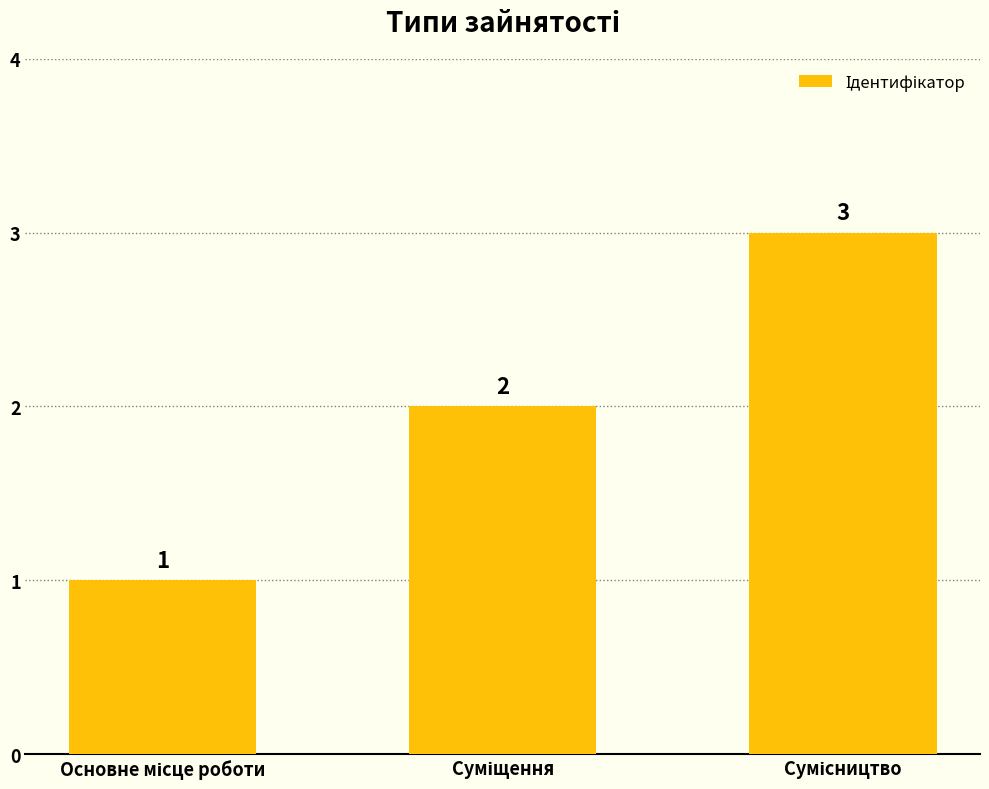

Count the values in the range 1 to 3.

3